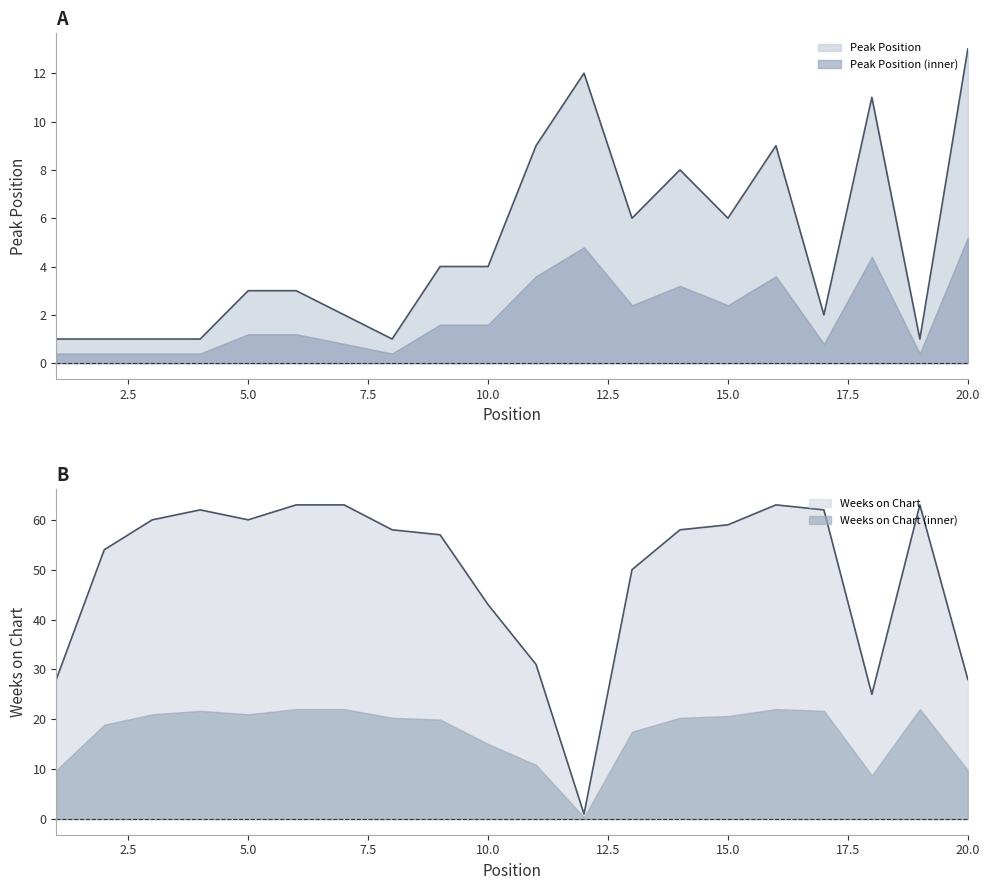

How many lines are shown in the chart?

2